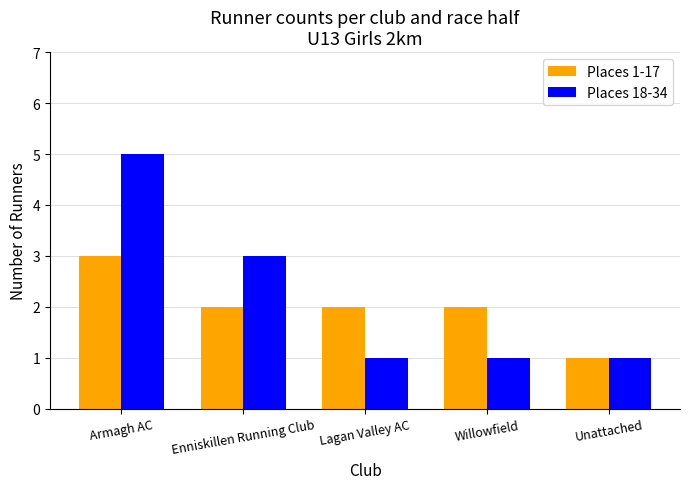

What is the difference between the maximum and minimum values in the Places 18-34 series?

4